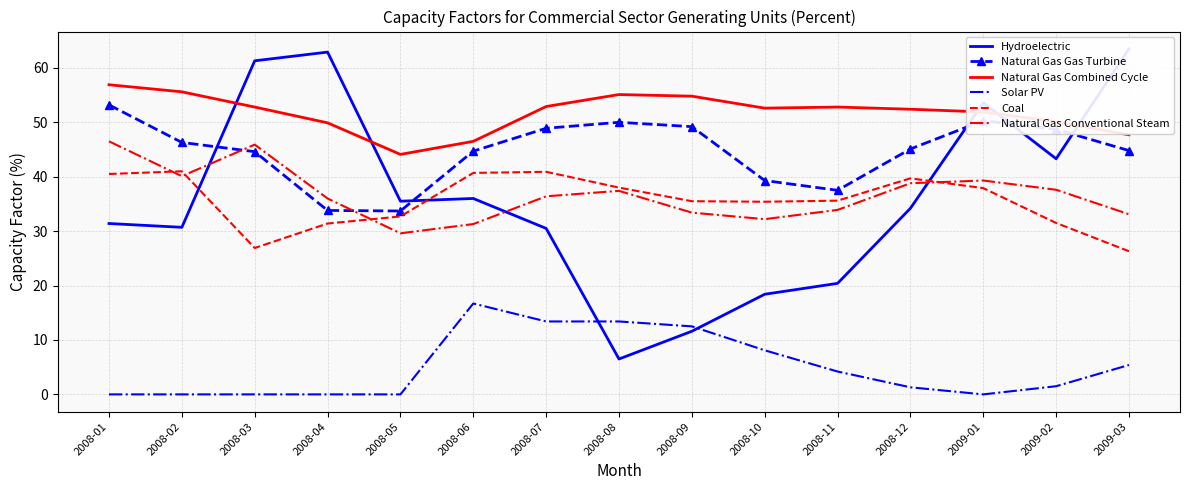

Does the chart have visible grid lines?

Yes